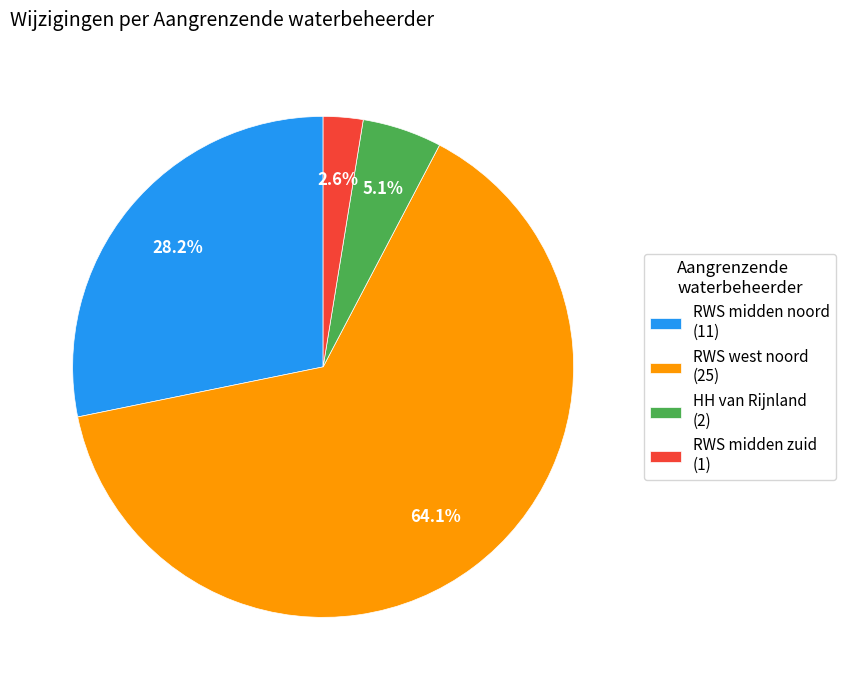

What is the smallest slice in the pie chart?

RWS midden zuid